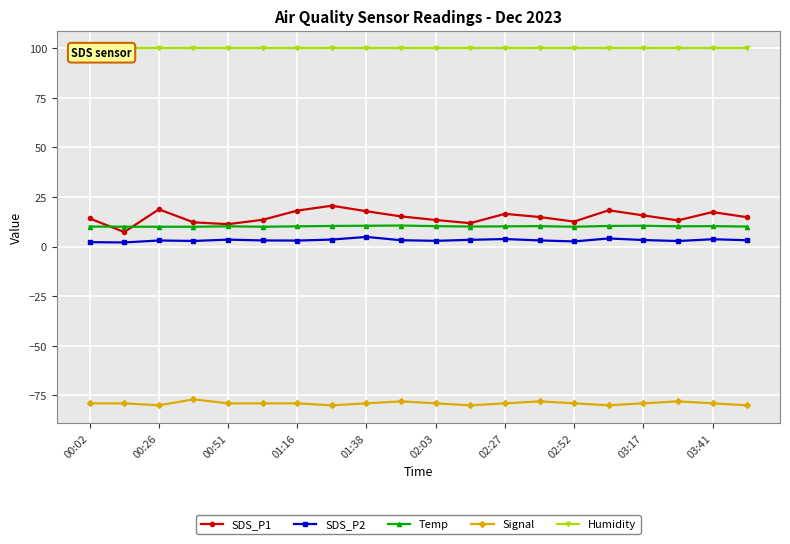

The SDS_P1 series shows 18.1 at 01:16. True or false?

True